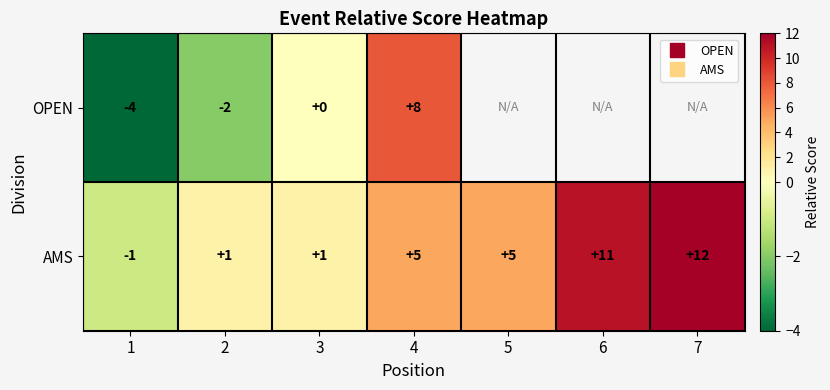

Where does the AMS series first go above 5?

6